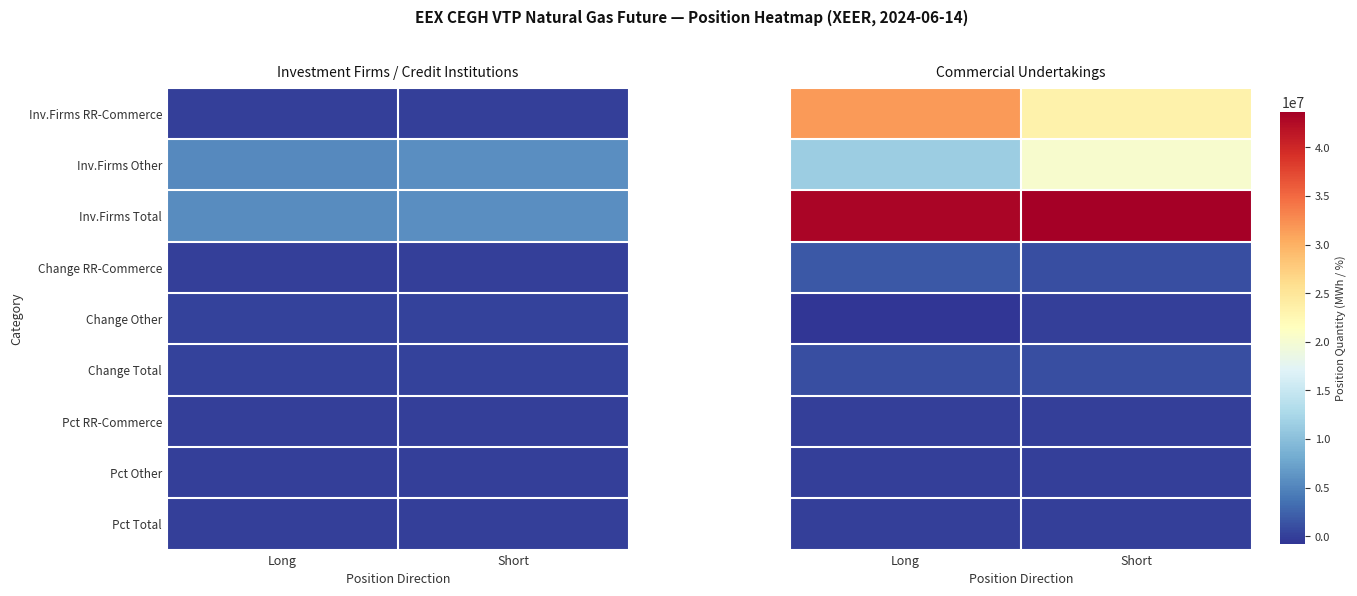

The Pct Total series shows 87.0 at Long. True or false?

True